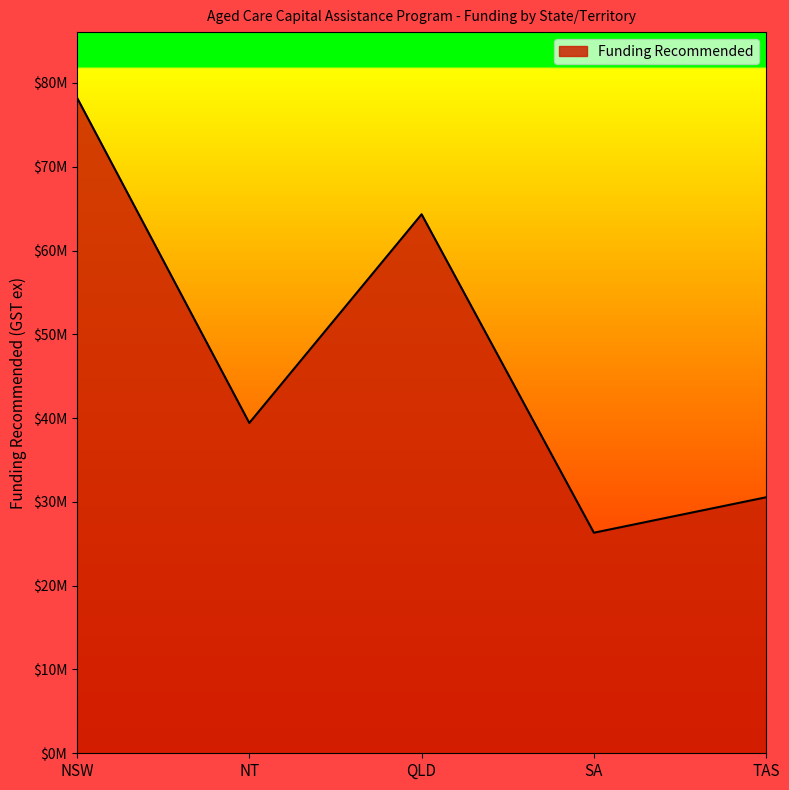

Which label corresponds to the smallest value in the chart?

SA